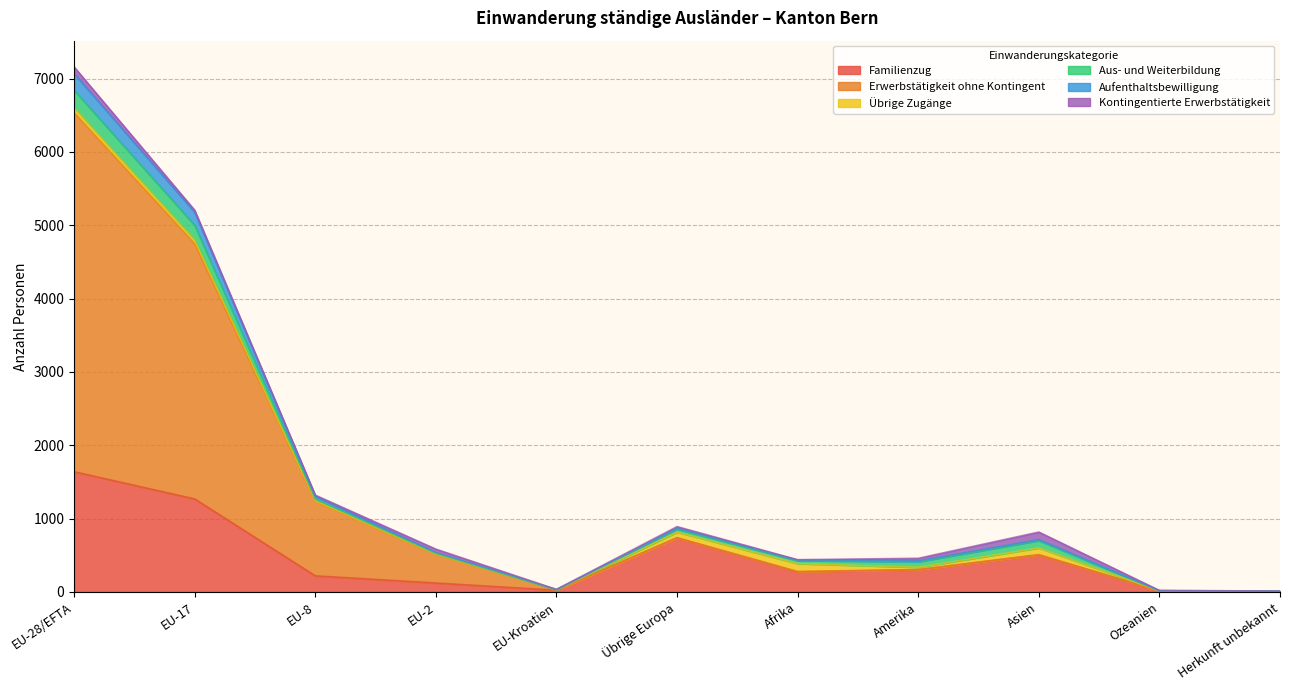

The value of Erwerbstätigkeit ohne Kontingent at EU-17 is 8047. True or false?

False